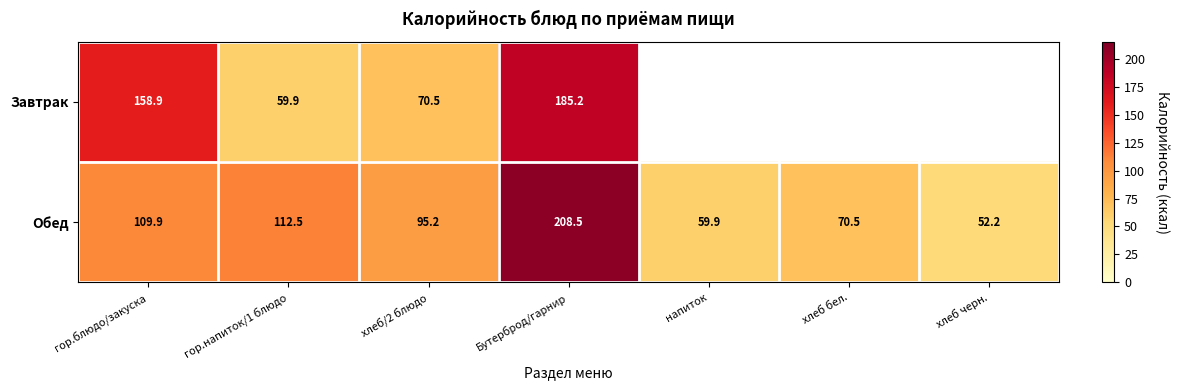

What is the smallest value displayed?

52.2